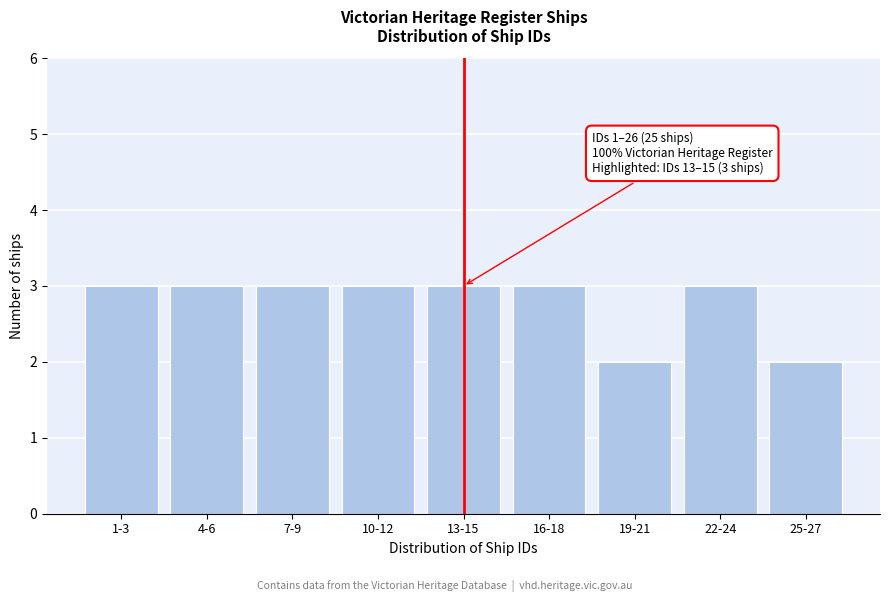

Reading left to right, list all the values displayed in this chart.

3	3	3	3	3	3	2	3	2